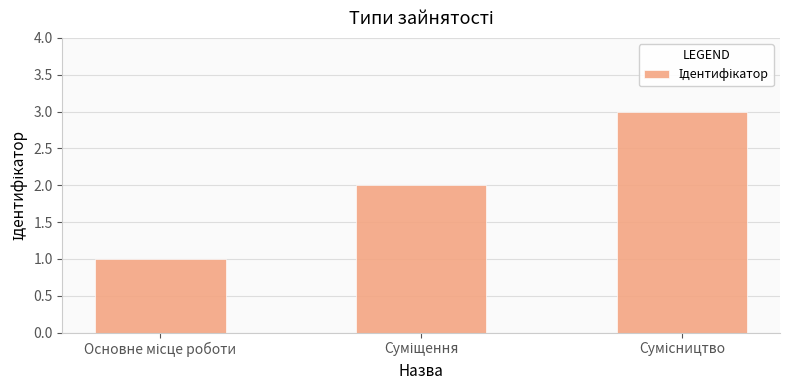

How many values are between 1 and 3?

3